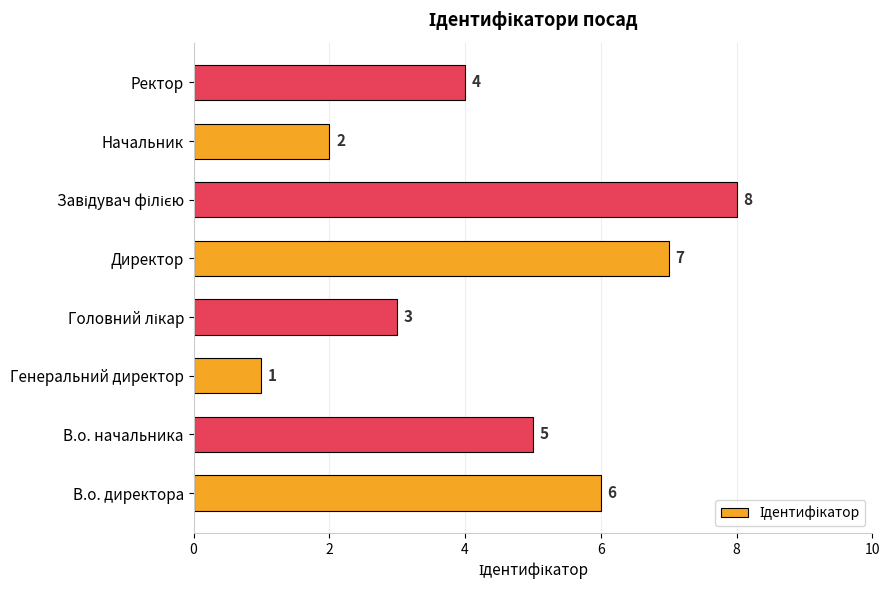

Reading top to bottom, transcribe all the data shown in this chart.

4	2	8	7	3	1	5	6